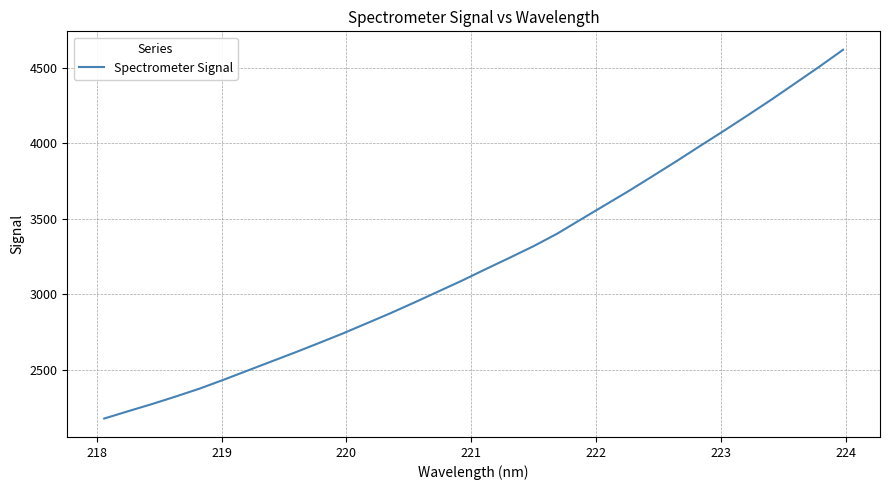

True or false: the data has more than 0 interior local peaks.

False